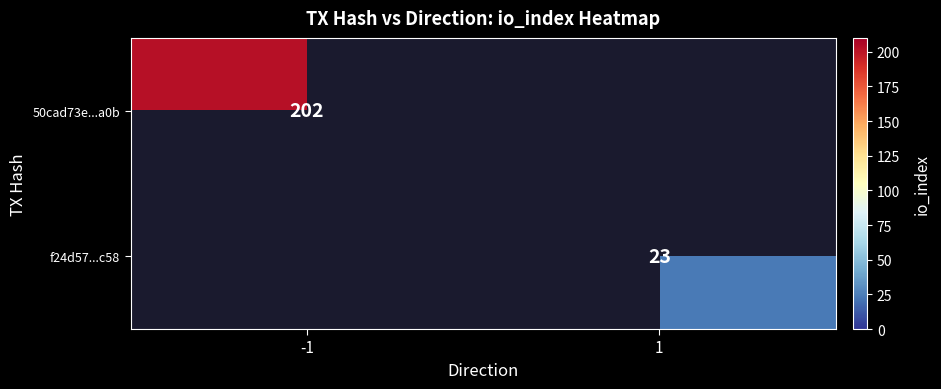

Is it true that f24d57...c58 equals 23 at 1?

True